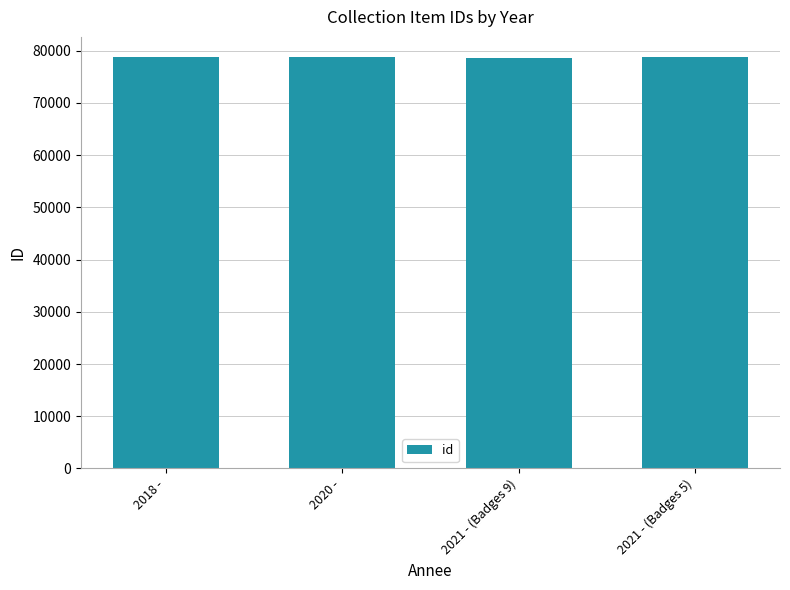

What is the greatest value displayed?

78722